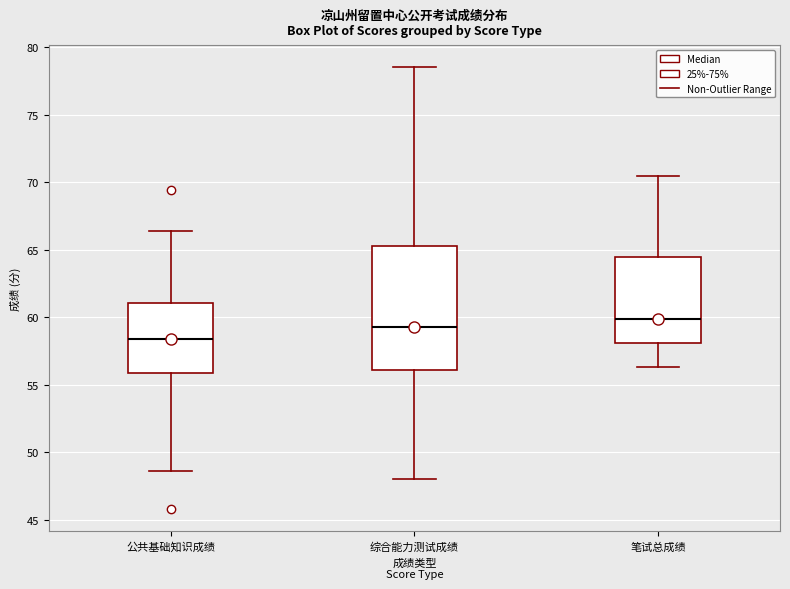

Where does the median line of the box for 综合能力测试成绩 sit on the y-axis? The values are not printed on the chart, so give them approximately, as read against the axis.

59.5